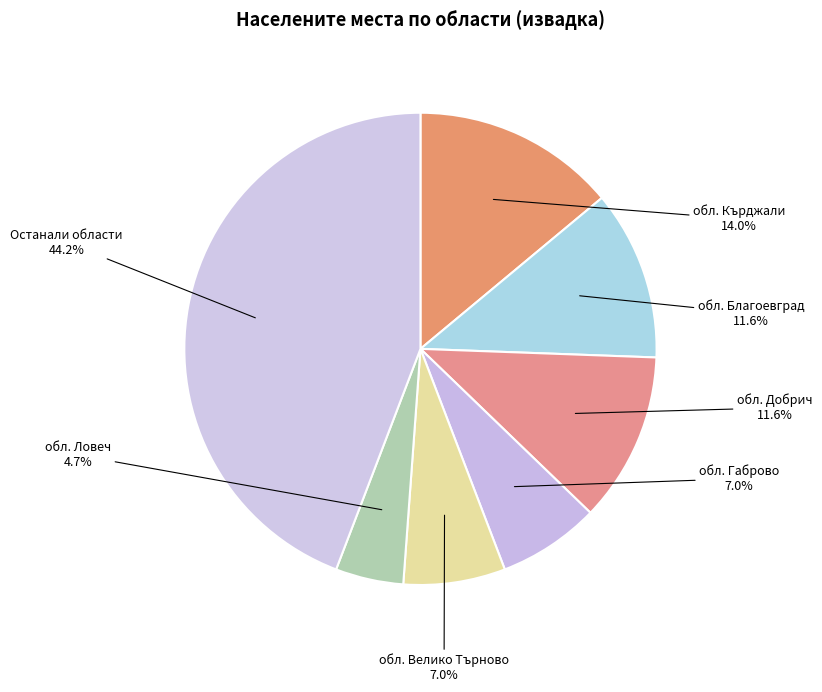

Count the number of slices in the pie.

7